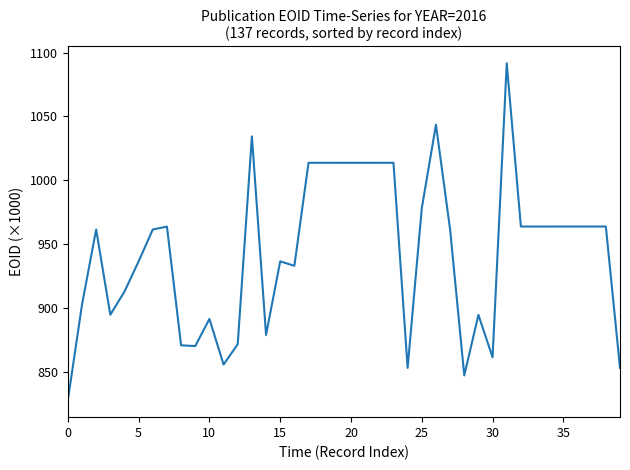

What is the maximum value shown in the chart?

1091.7